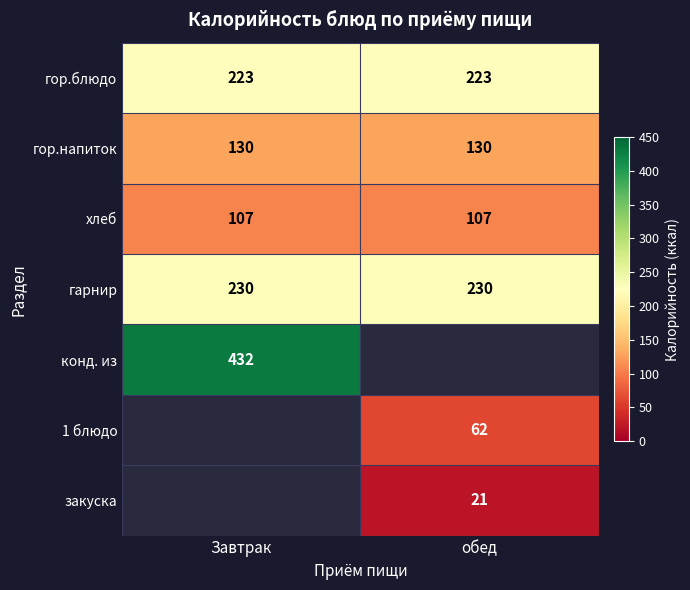

True or false: хлеб has a value of 161 at обед.

False